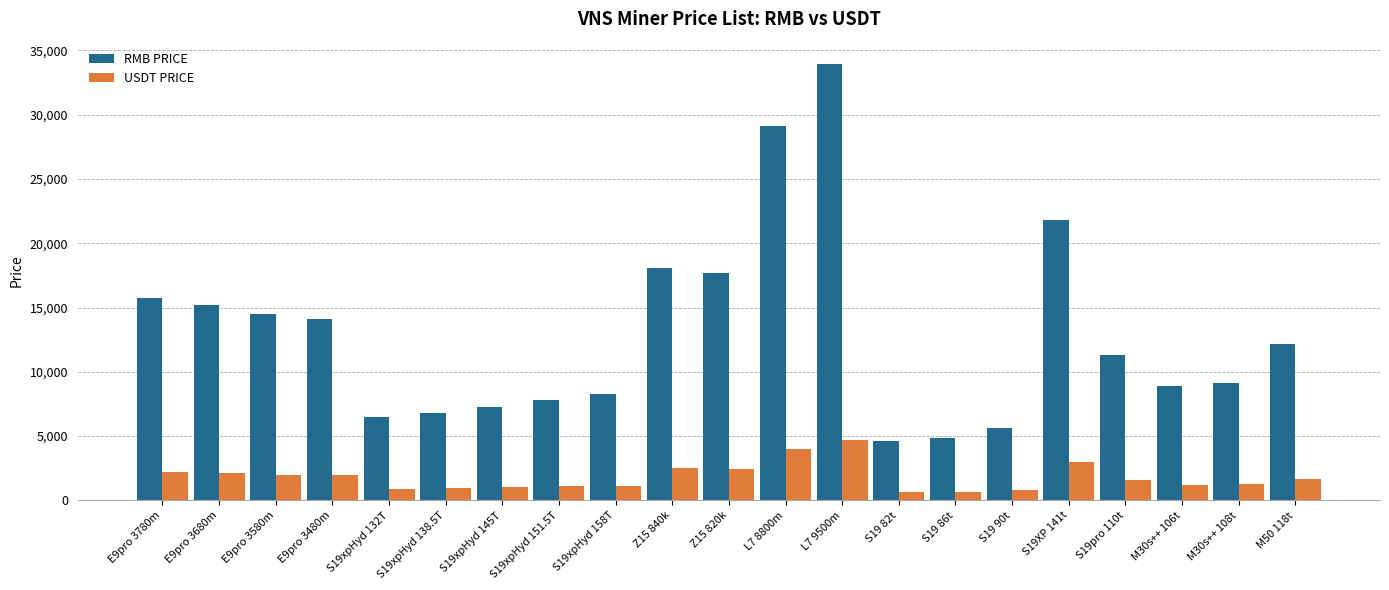

How many distinct data groups are displayed?

2